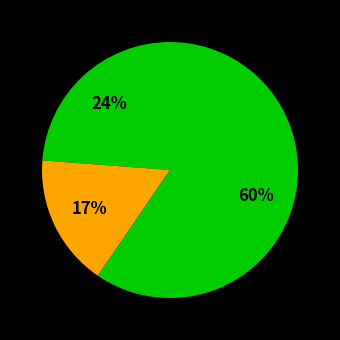

Count the number of slices in the pie.

3